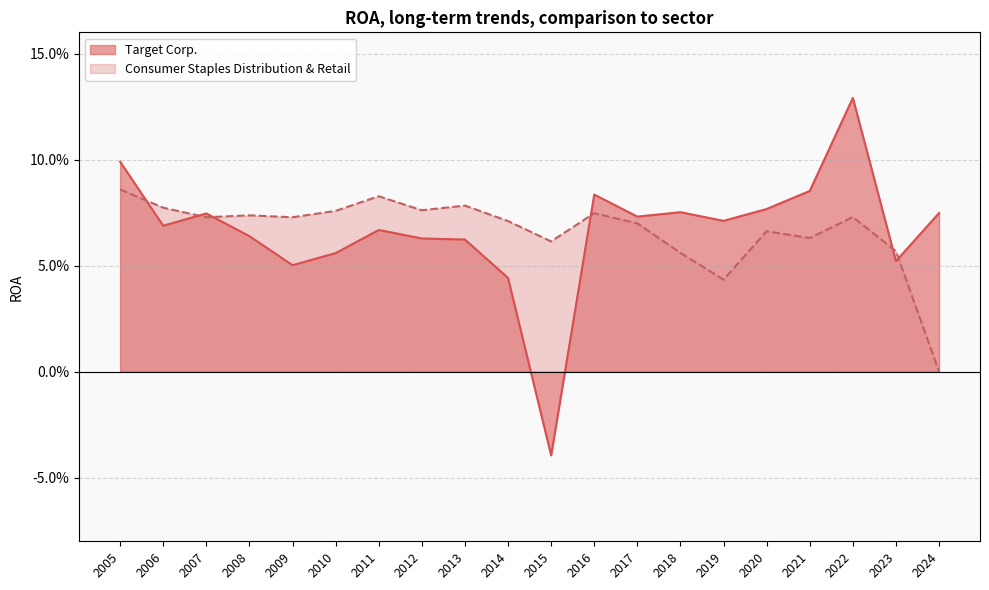

Between 2021 and 2015, which series saw the biggest shift?

Target Corp.